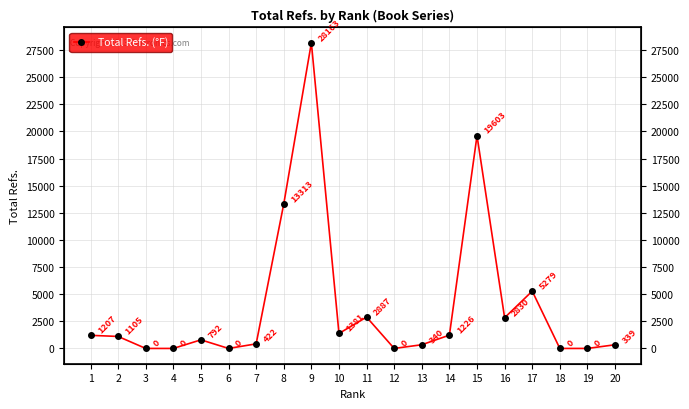

Reading left to right, what are all the values shown in this chart?

1=1207	2=1105	3=0	4=0	5=792	6=0	7=422	8=13313	9=28163	10=1381	11=2887	12=0	13=340	14=1226	15=19603	16=2830	17=5279	18=0	19=0	20=339